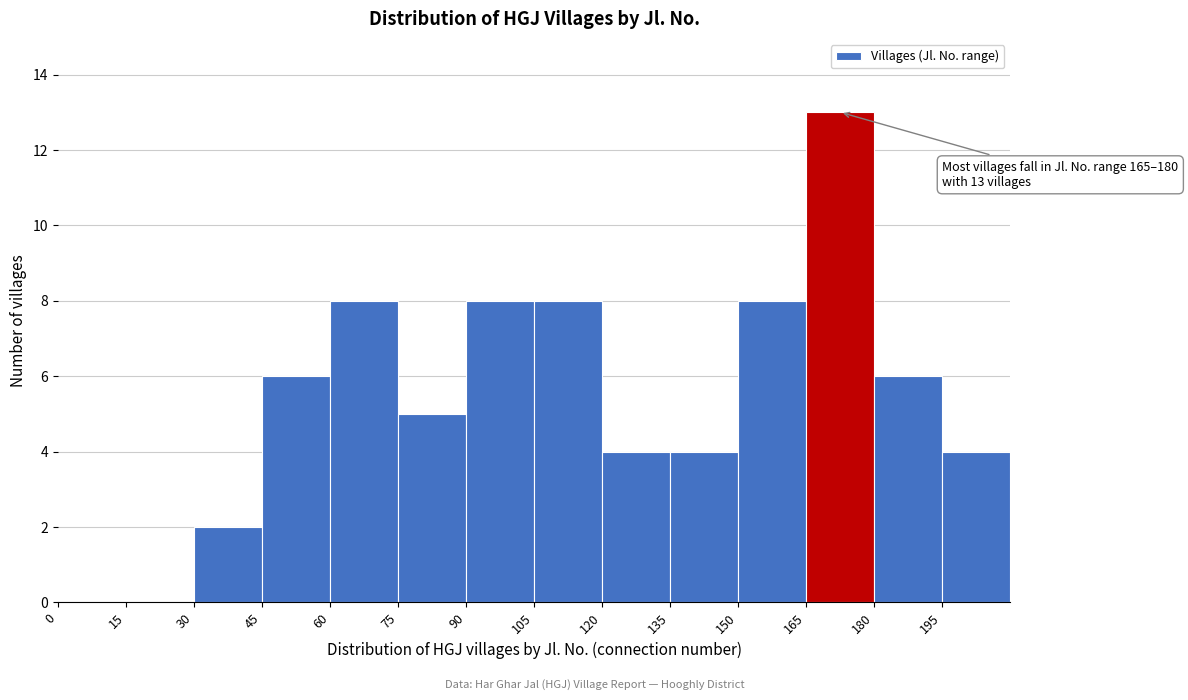

Over which range of the x-axis is the bar tallest?

165 to 180